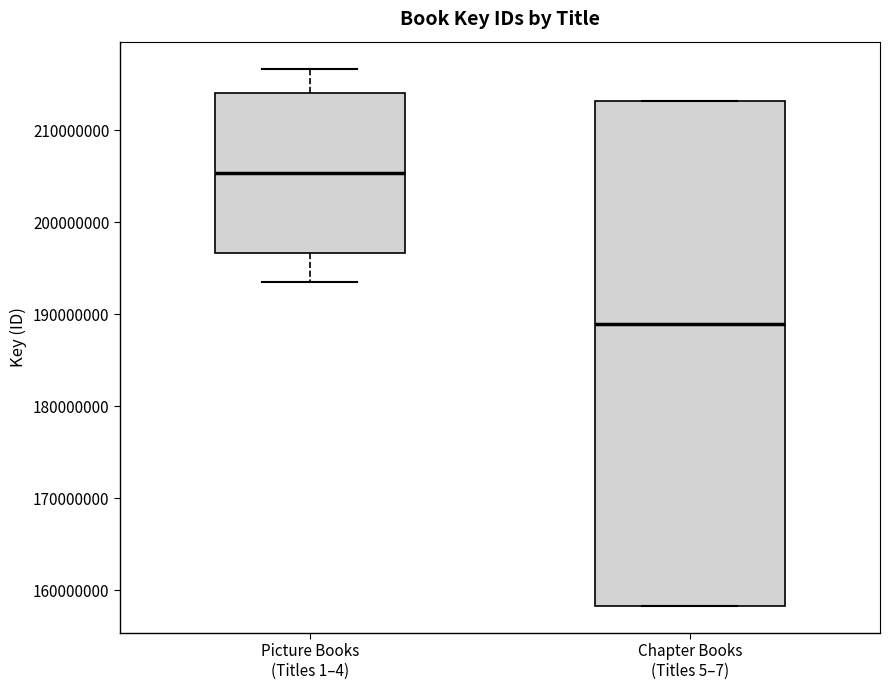

Reading left to right, read every box against the y-axis: the position of its median line, the range the box covers, and the ends of its whiskers. The values are not printed on the chart, so give them approximately, as read against the axis.

Picture Books (Titles 1–4): median 205000000, box 197000000 to 214000000, whiskers 194000000 to 217000000
Chapter Books (Titles 5–7): median 189000000, box 158000000 to 213000000, whiskers 158000000 to 213000000